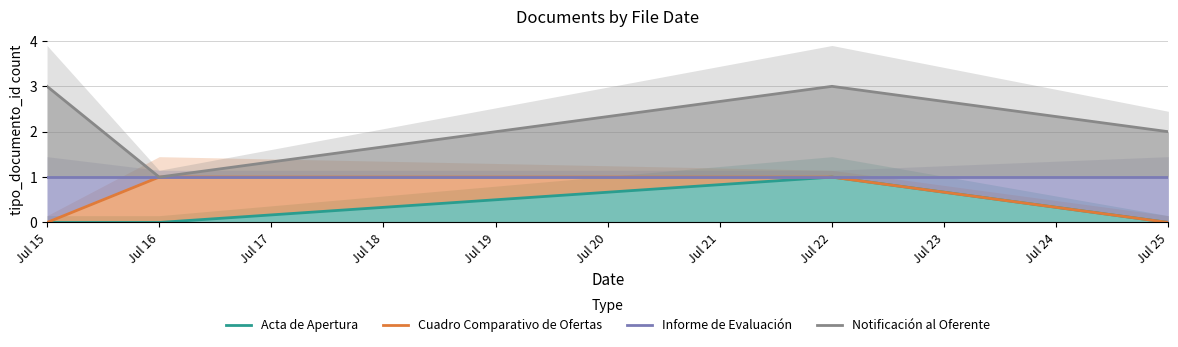

What is the value of the Informe de Evaluación point at the 3rd from the left?

1